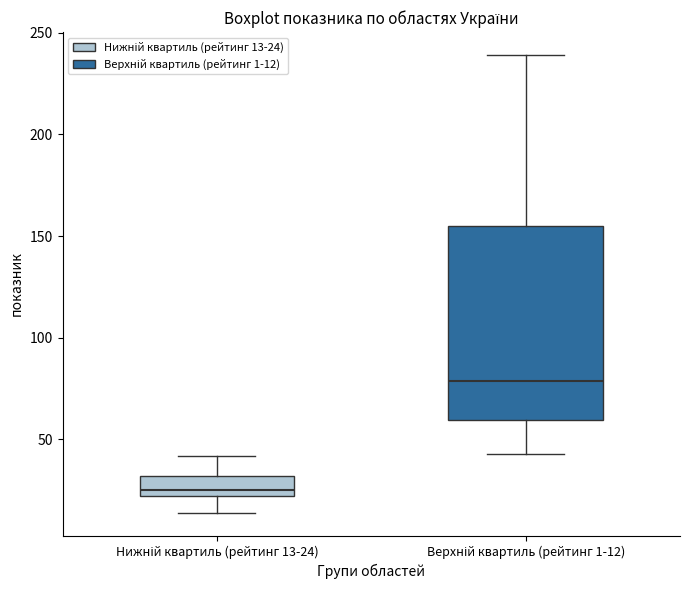

Reading left to right, transcribe this box plot: for each box, give where its median line is, the range the box spans, and where its two whiskers end, as read against the y-axis. The values are not printed on the chart, so give them approximately, as read against the axis.

Нижній квартиль (рейтинг 13-24): median 25, box 20 to 30, whiskers 15 to 40
Верхній квартиль (рейтинг 1-12): median 80, box 60 to 155, whiskers 45 to 240